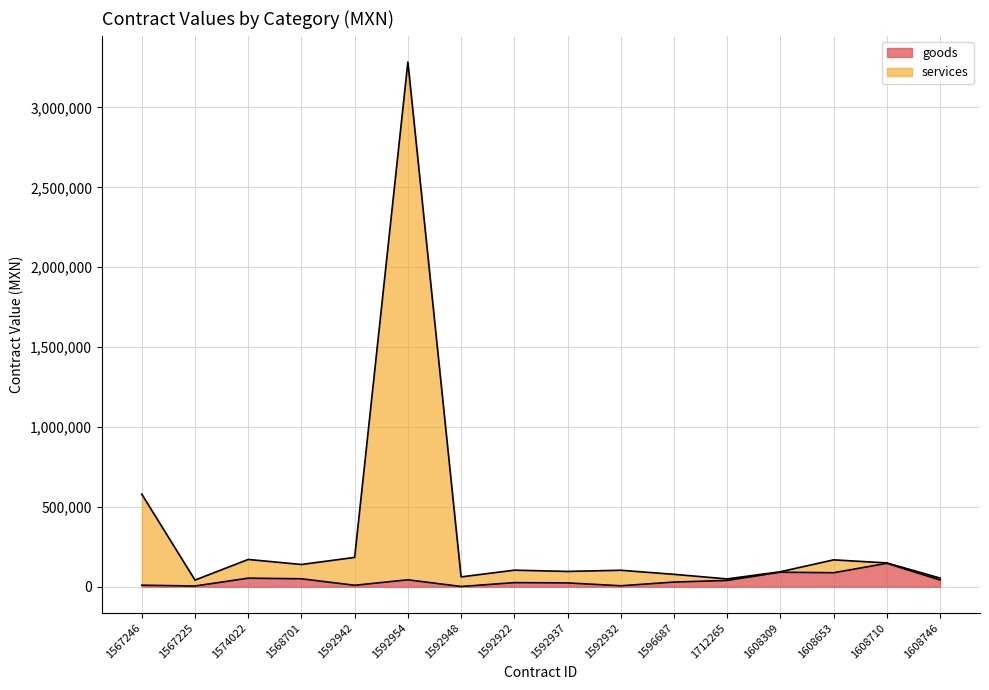

Where is services nearest to the value 1662891?

1567246